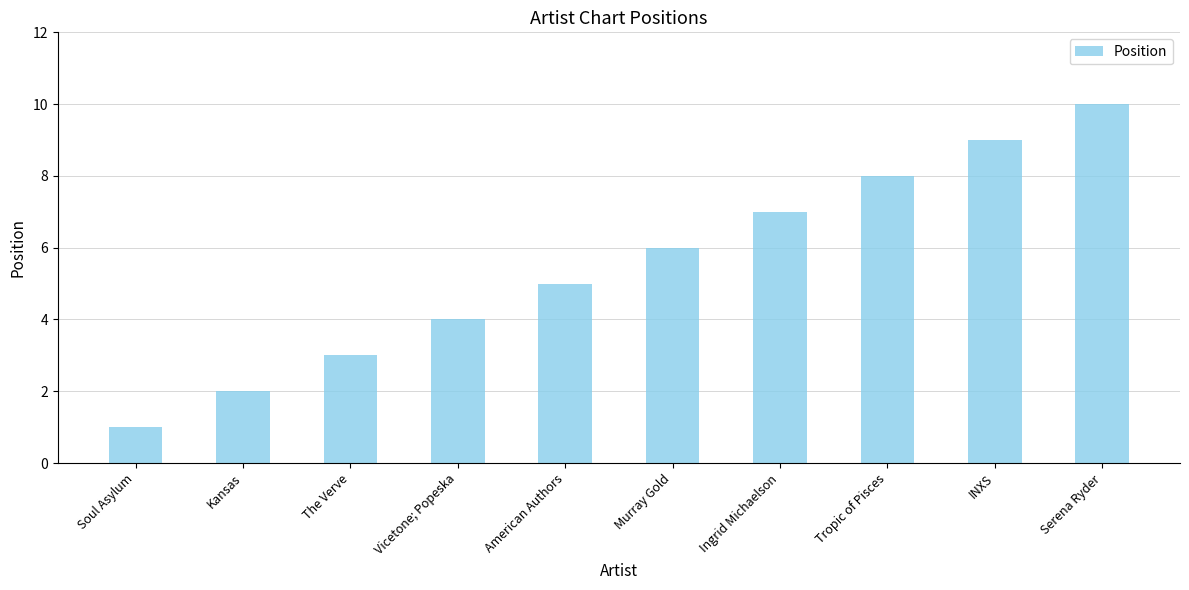

What is the sum of the values at Vicetone; Popeska and Kansas?

6